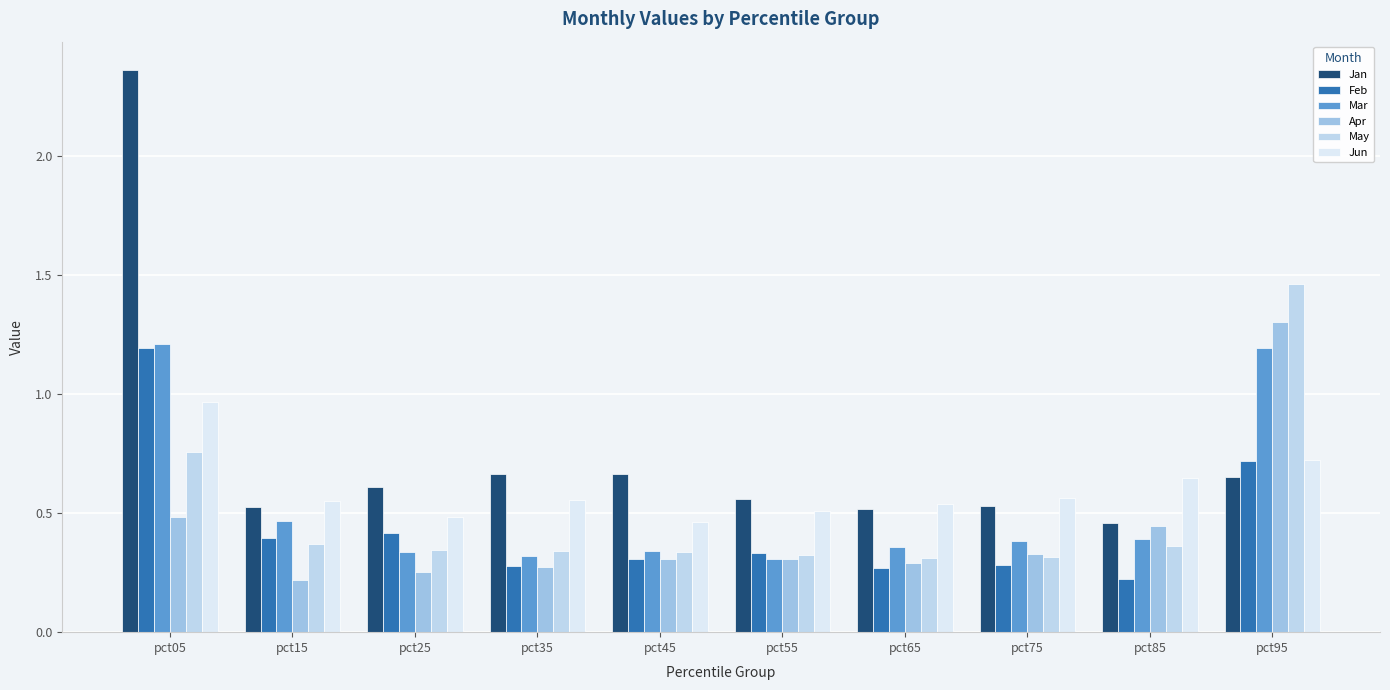

Reading right to left, transcribe all the data shown in this chart.

Jan: 0.7	0.5	0.5	0.5	0.6	0.7	0.7	0.6	0.5	2.4
Feb: 0.7	0.2	0.3	0.3	0.3	0.3	0.3	0.4	0.4	1.2
Mar: 1.2	0.4	0.4	0.4	0.3	0.3	0.3	0.3	0.5	1.2
Apr: 1.3	0.4	0.3	0.3	0.3	0.3	0.3	0.3	0.2	0.5
May: 1.5	0.4	0.3	0.3	0.3	0.3	0.3	0.3	0.4	0.8
Jun: 0.7	0.6	0.6	0.5	0.5	0.5	0.6	0.5	0.6	1.0